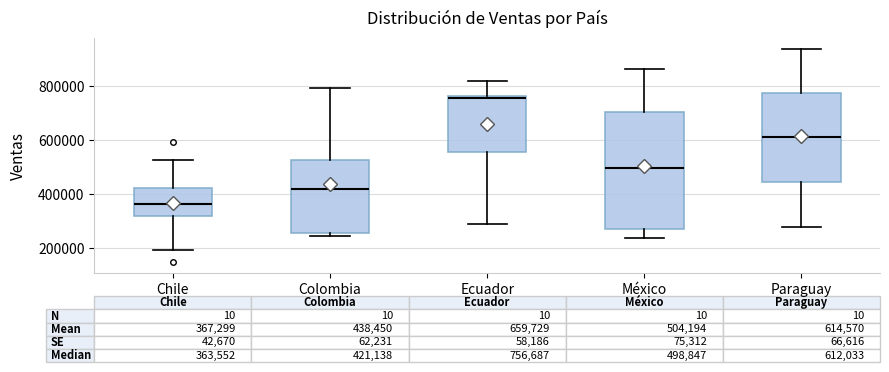

Which box's median line is the highest?

Ecuador